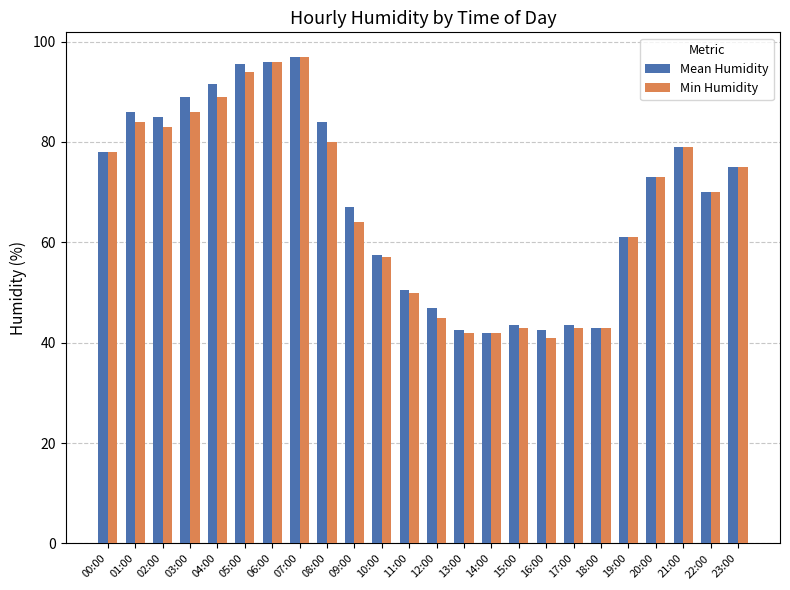

At which category does the chart reach its minimum across all series?

16:00